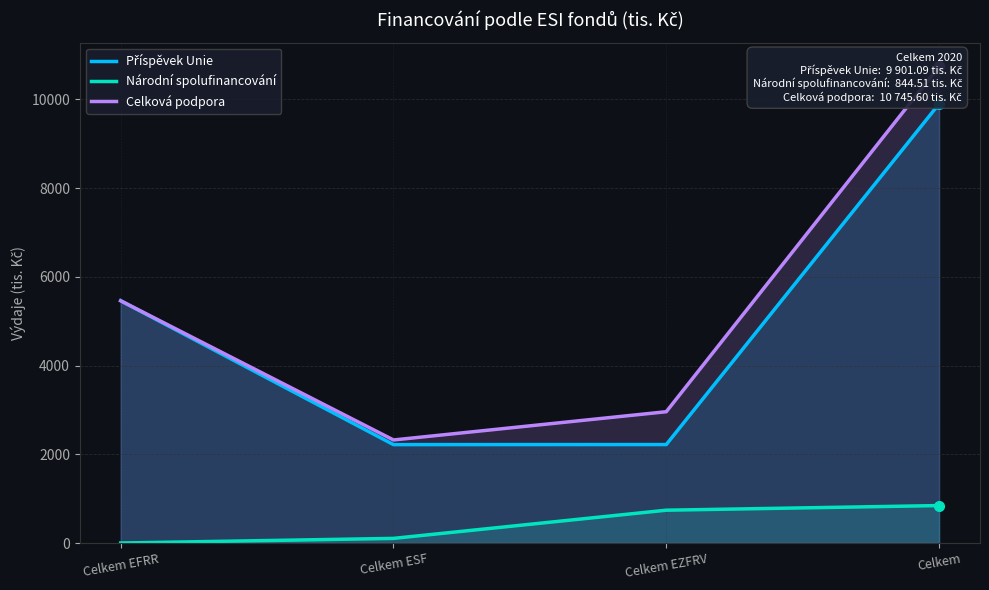

Where is Celková podpora nearest to the value 6534?

Celkem EFRR